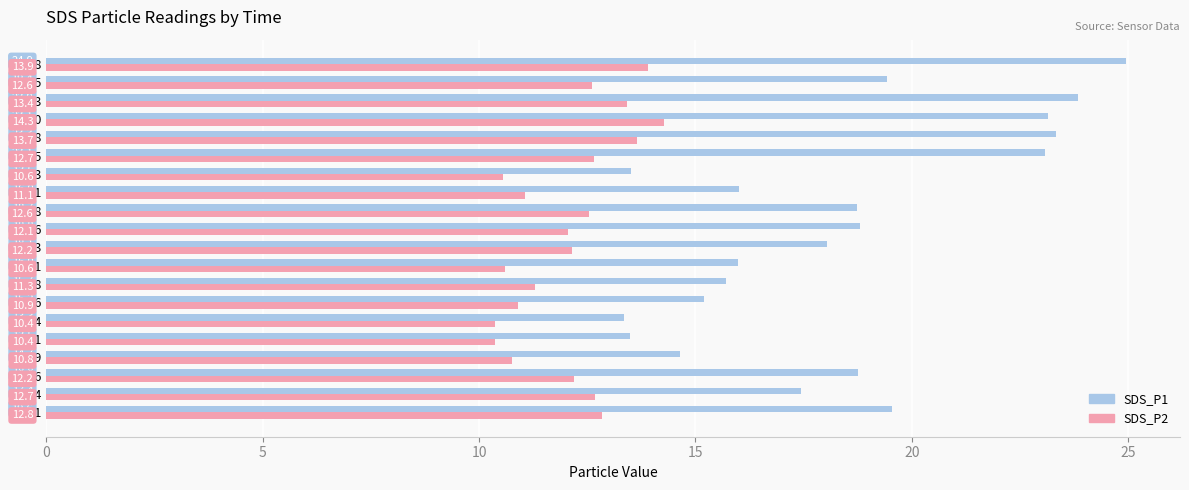

What is the total value across all series at 00:16?

26.1